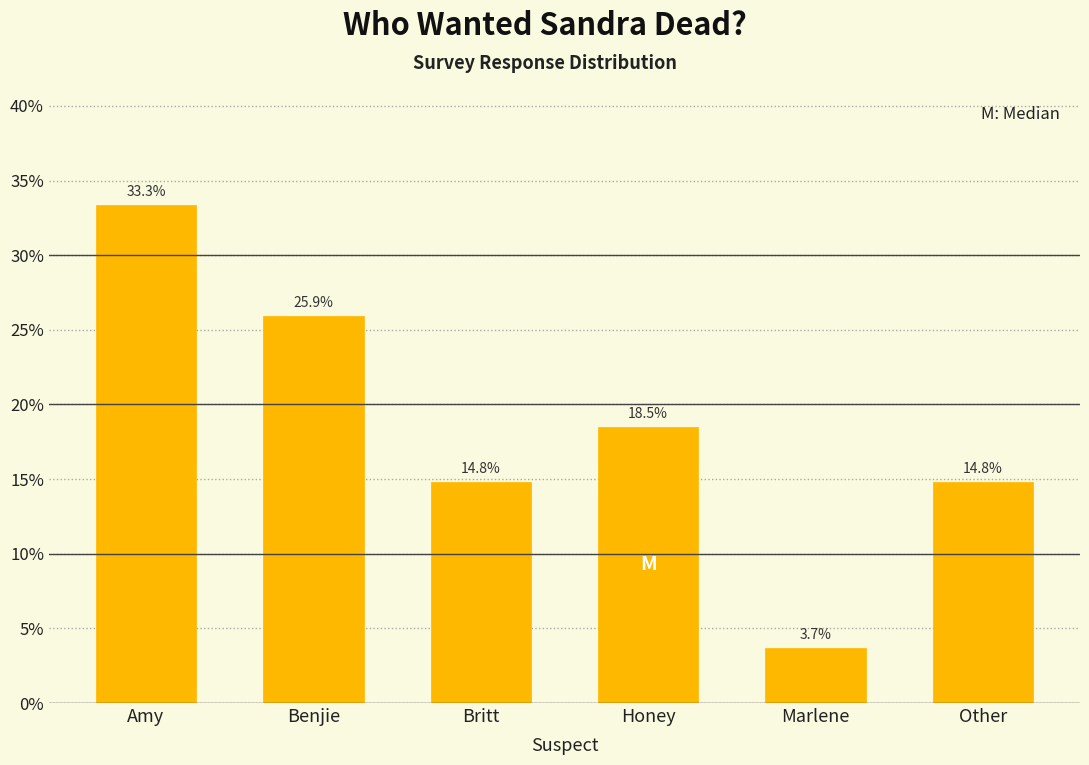

Reading right to left, list all the values displayed in this chart.

14.8	3.7	18.5	14.8	25.9	33.3